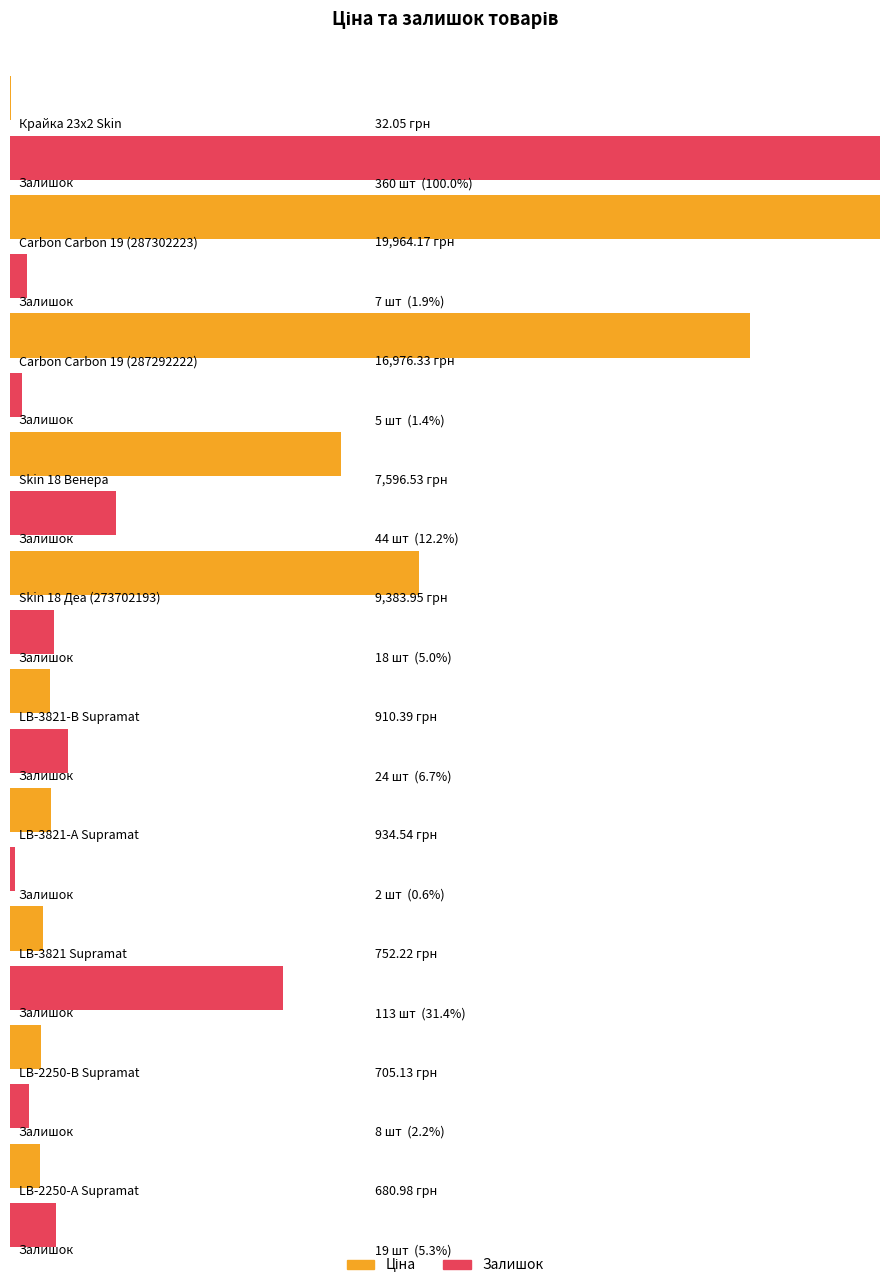

At which category does the chart reach its minimum across all series?

LB-3821-А Supramat